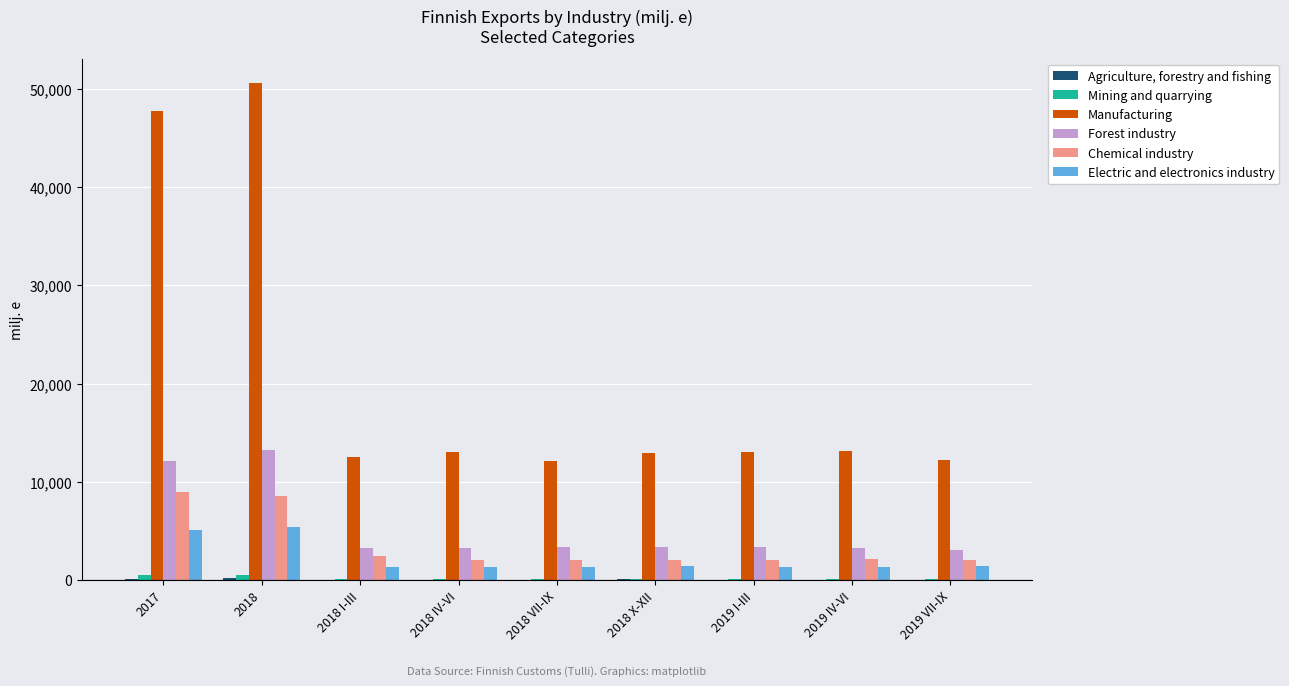

Does the chart contain stacked bars?

No